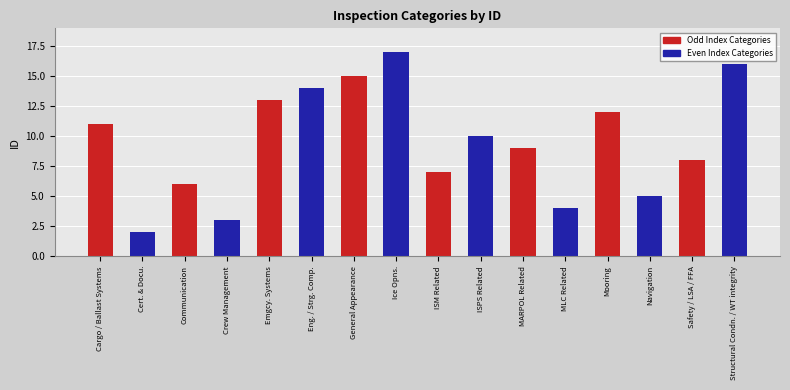

What is the value of the 9th bar from the left?

7